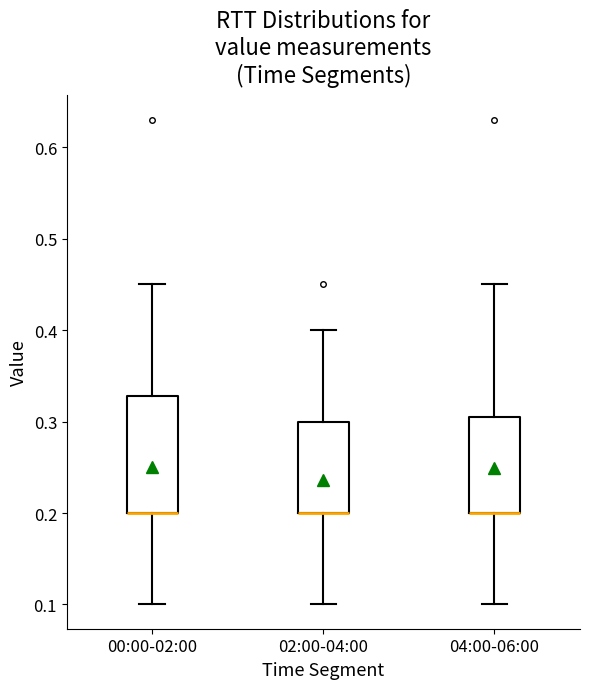

Reading left to right, transcribe this box plot: for each box, give where its median line is, the range the box spans, and where its two whiskers end, as read against the y-axis. The values are not printed on the chart, so give them approximately, as read against the axis.

00:00-02:00: median 0.20 (drawn on the box's lower edge), box 0.20 to 0.33, whiskers 0.10 to 0.45
02:00-04:00: median 0.20 (drawn on the box's lower edge), box 0.20 to 0.30, whiskers 0.10 to 0.40
04:00-06:00: median 0.20 (drawn on the box's lower edge), box 0.20 to 0.31, whiskers 0.10 to 0.45